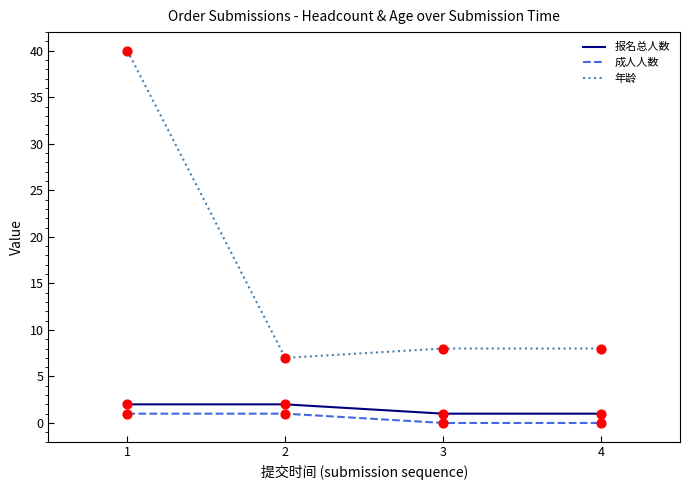

What is the total value across all series at 2?

10